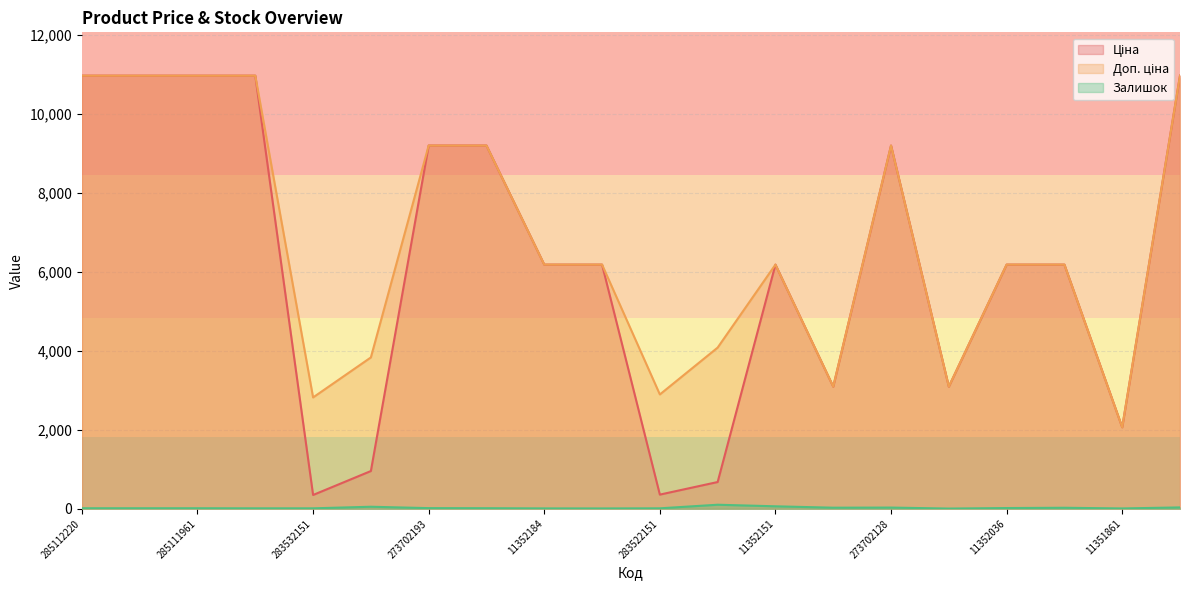

Is the value of Залишок at 285111961 greater than the value of Ціна at 285111961?

No